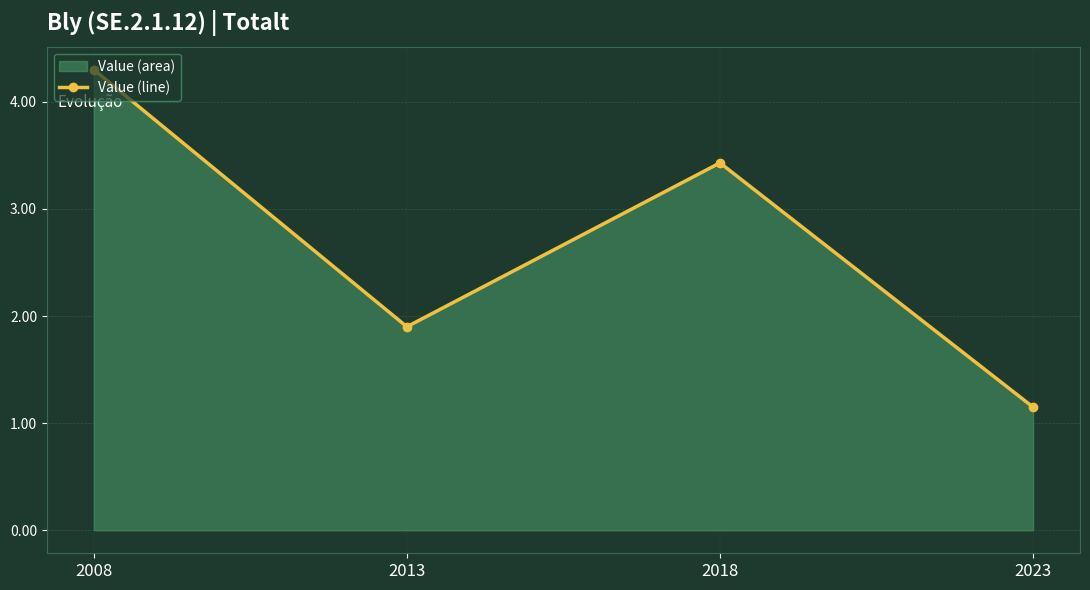

What is the difference between the maximum and minimum values?

3.1